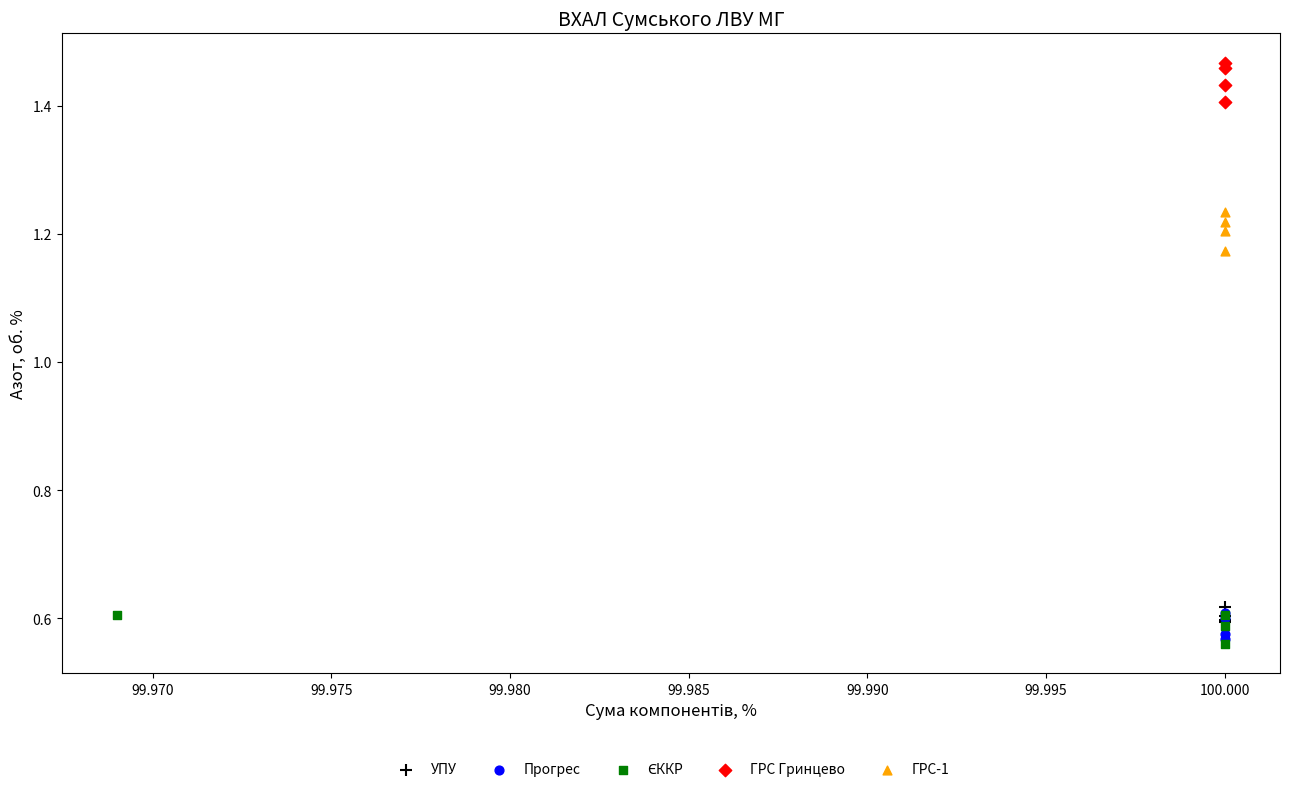

Which series reaches the maximum Y coordinate?

ГРС Гринцево